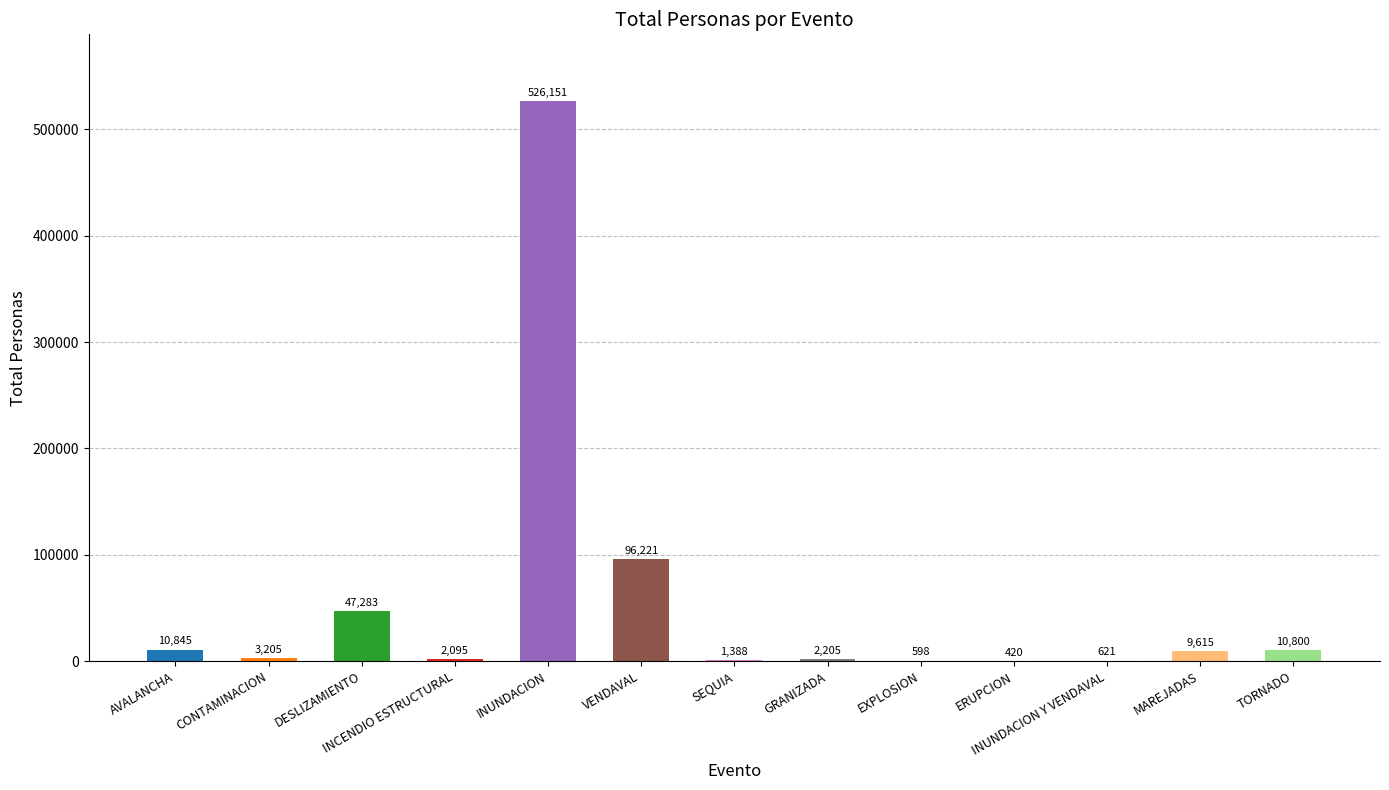

What is the approximate value at DESLIZAMIENTO?

47283